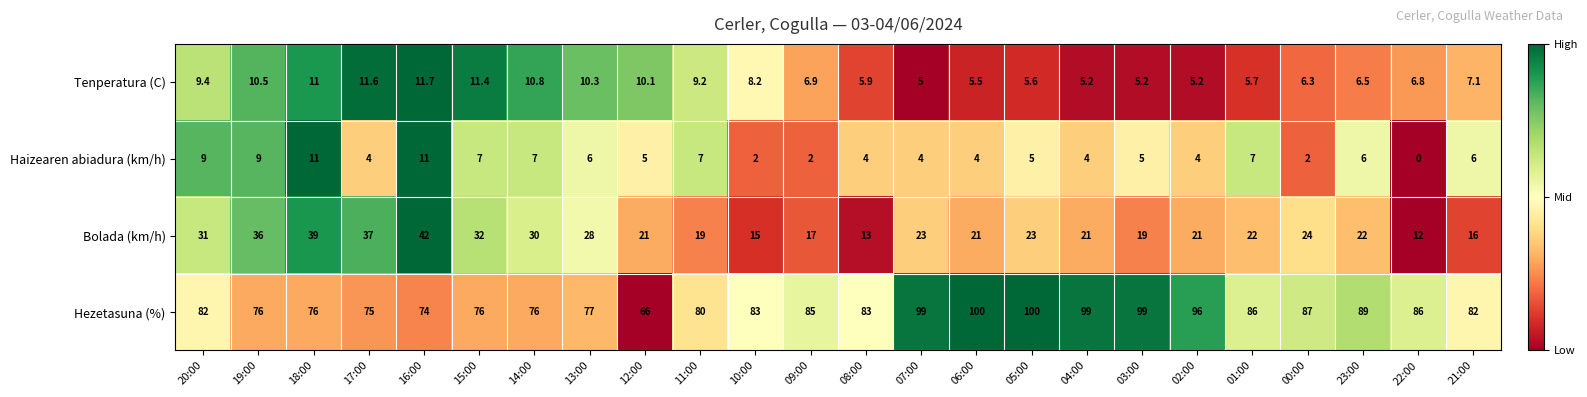

Where is Tenperatura (C) nearest to the value 8?

10:00